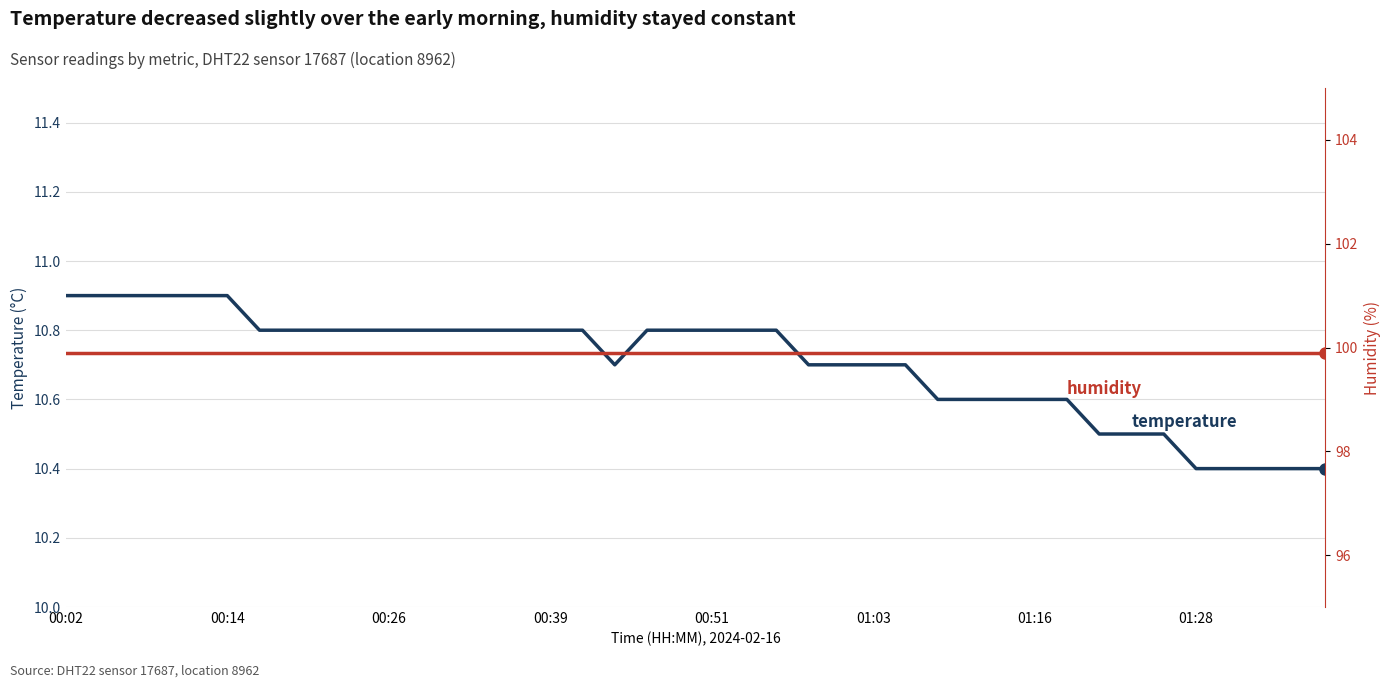

Which label corresponds to the largest value in the chart?

00:02